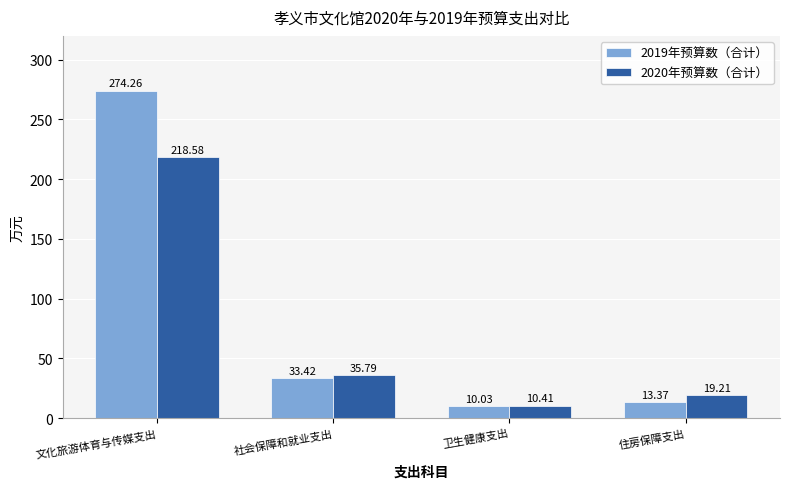

What is the difference between the 2019年预算数（合计） values at 文化旅游体育与传媒支出 and 社会保障和就业支出?

240.8